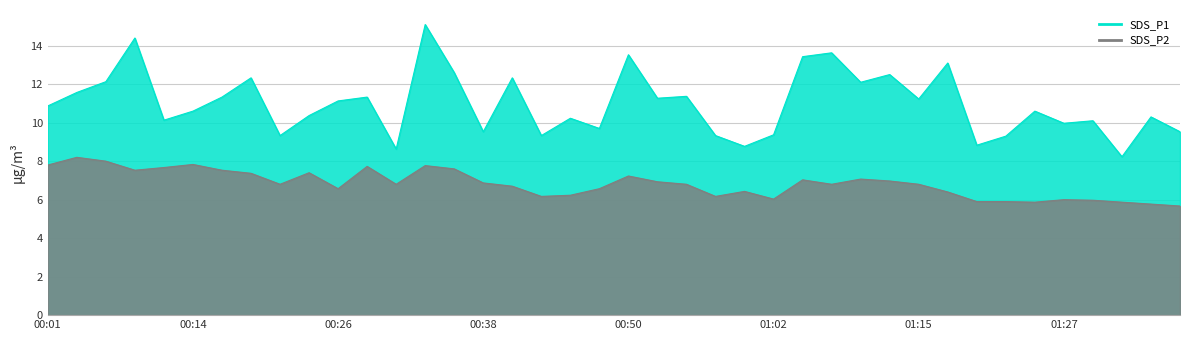

What are all the series names shown in the legend?

SDS_P1, SDS_P2